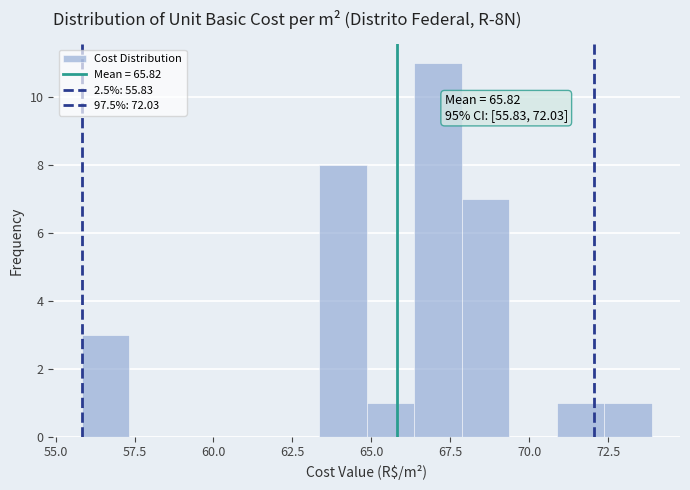

Around what value on the x-axis is the tallest bar? Give the approximate position of its centre, as read against the axis.

67.0